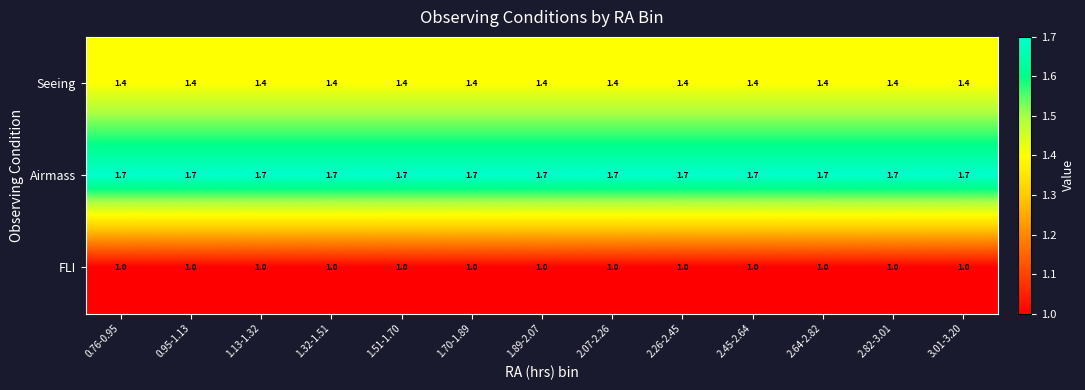

What is the average value of the Airmass series?

1.7